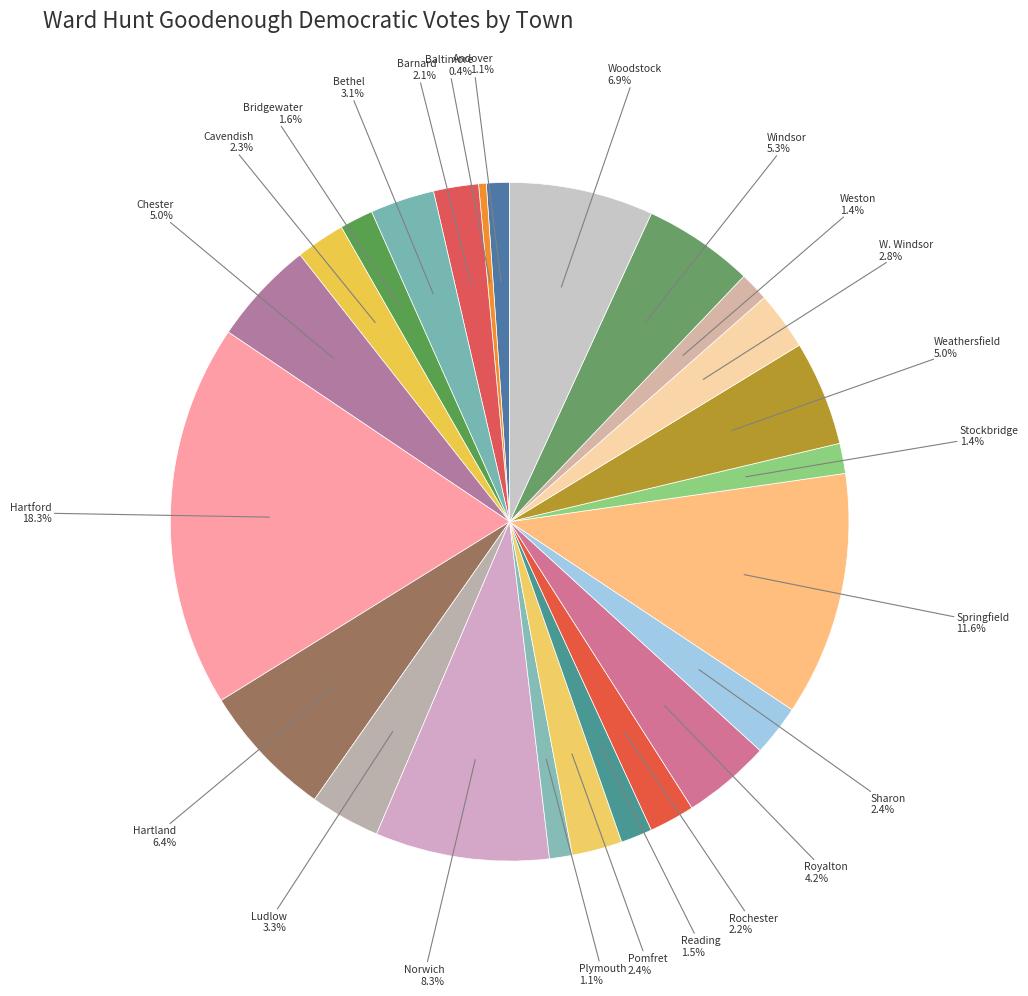

How many slices are in this pie chart?

24